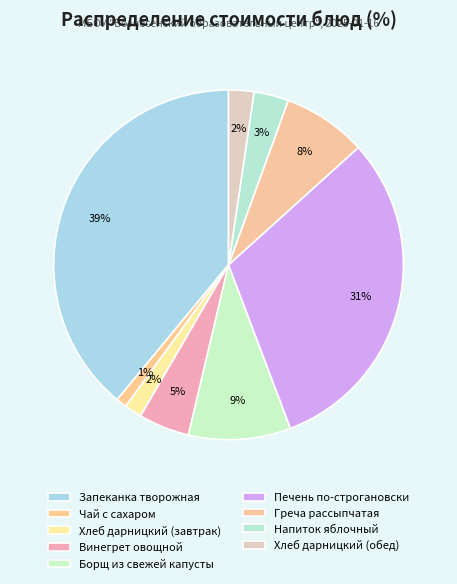

How many segments does this pie chart have?

9